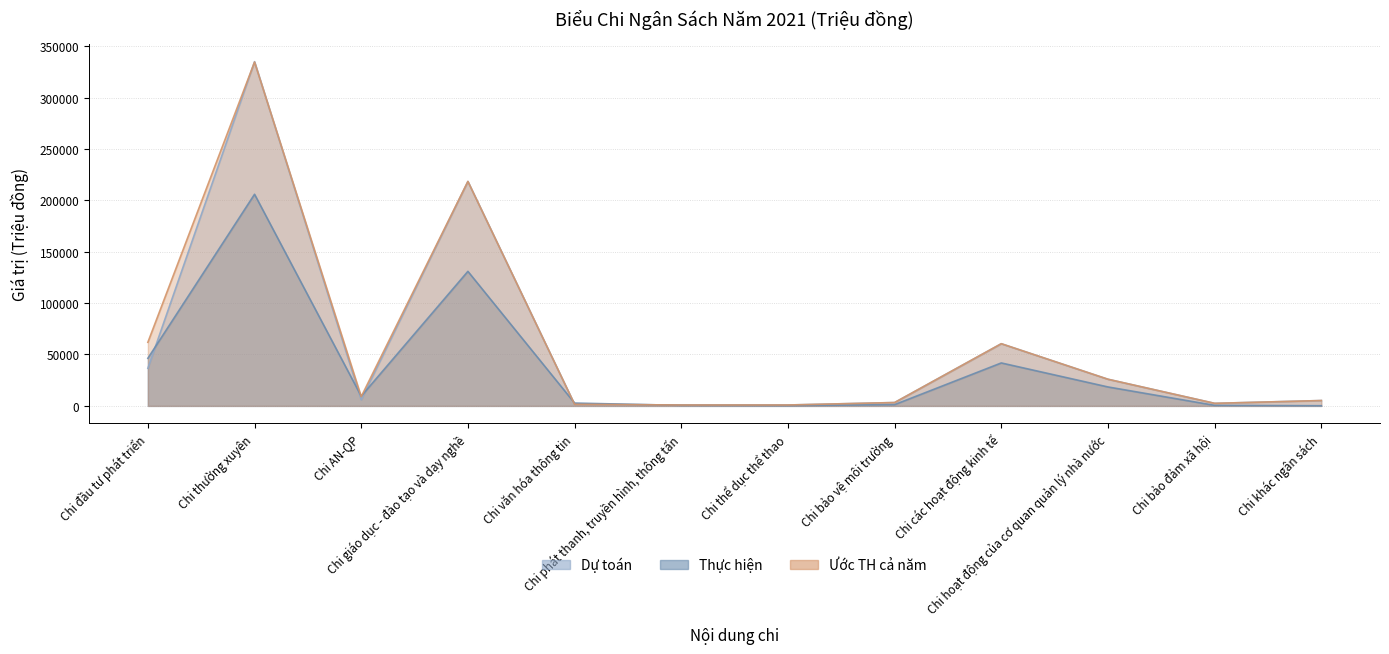

How many data points does each series have?

12